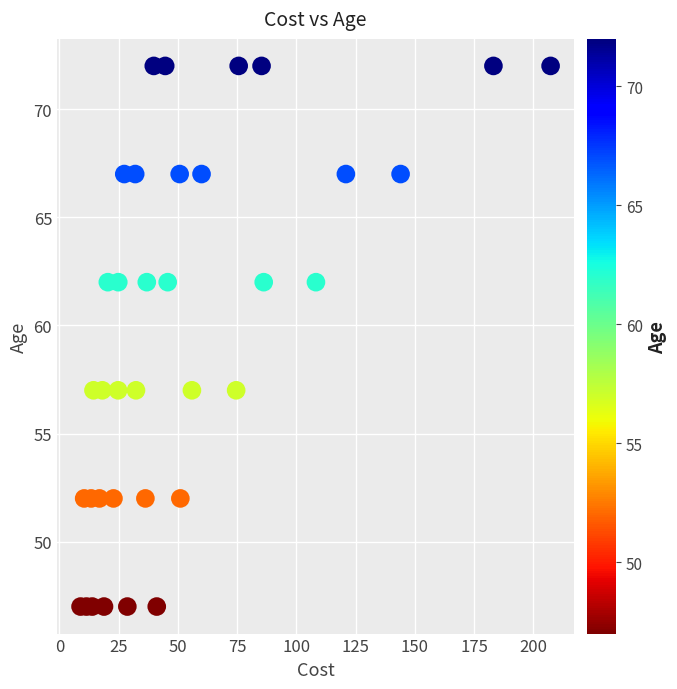

What is the range of Y values (max minus min)?

25